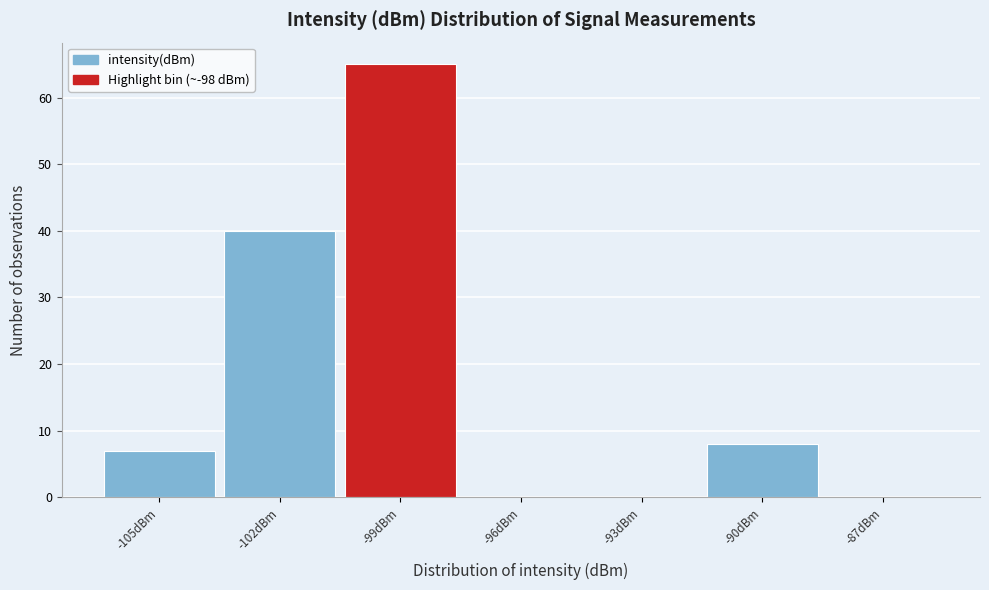

Reading right to left, list all the values displayed in this chart.

-87dBm=0	-90dBm=8	-93dBm=0	-96dBm=0	-99dBm=65	-102dBm=40	-105dBm=7